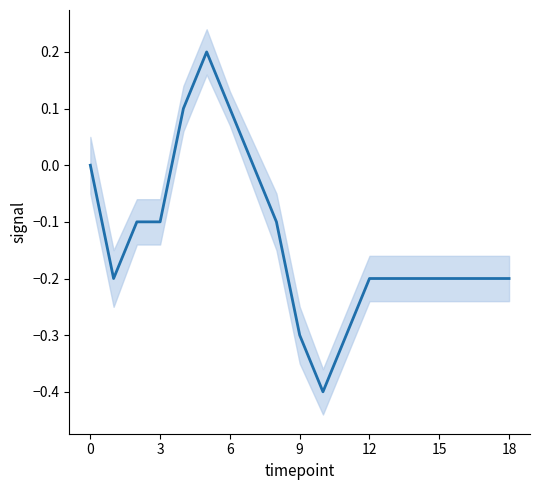

What is the label of the 5th point from the left?

12